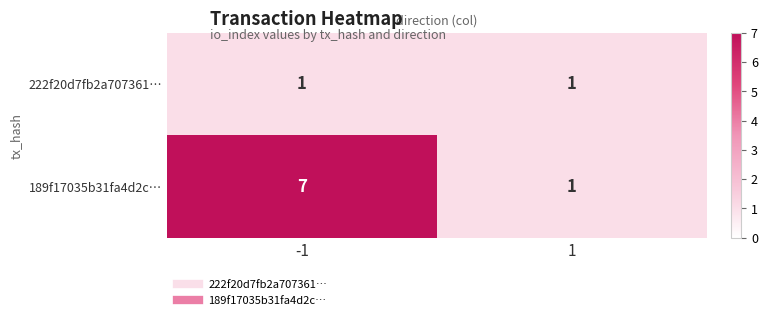

Rank the series by their average value, from lowest to highest.

222f20d7fb2a707361…, 189f17035b31fa4d2c…